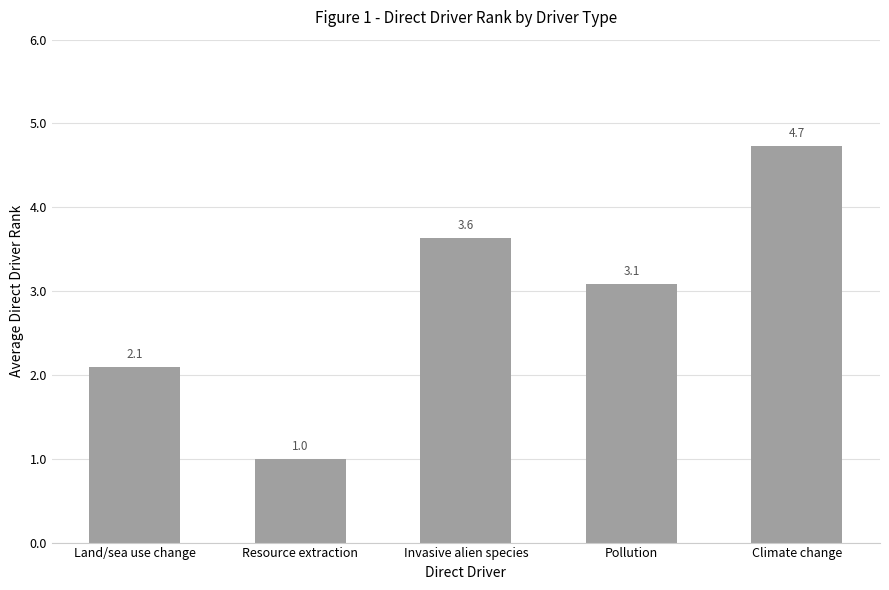

What is the change in value from Land/sea use change to Invasive alien species?

+1.5